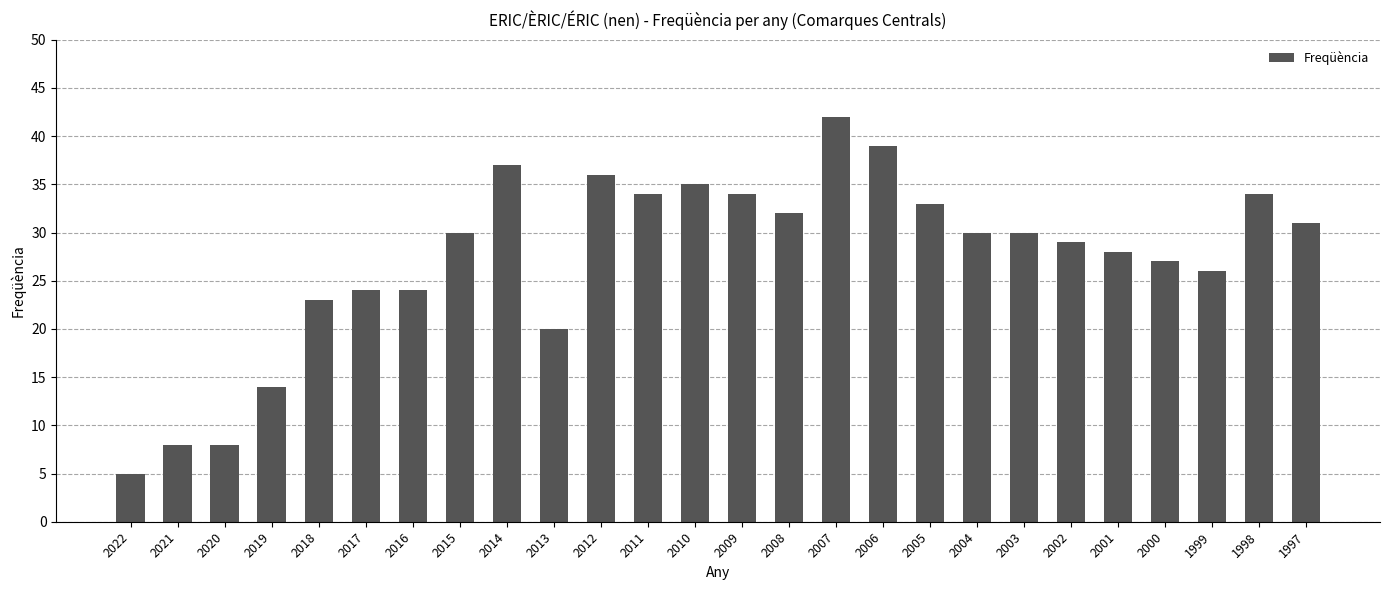

Between 2014 and 2016, which is larger?

2014